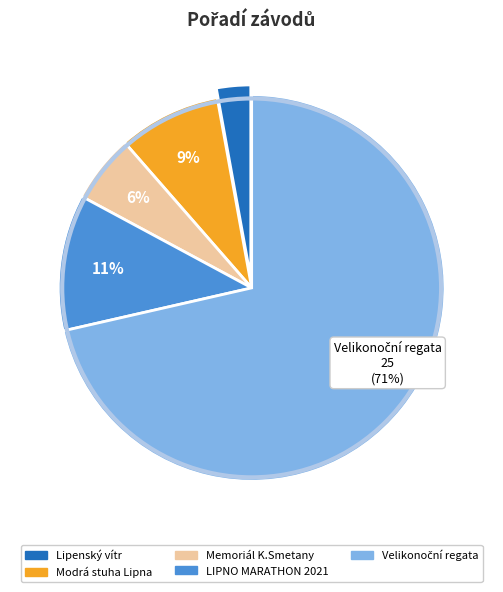

Is there any slice that represents more than half of the pie?

Yes